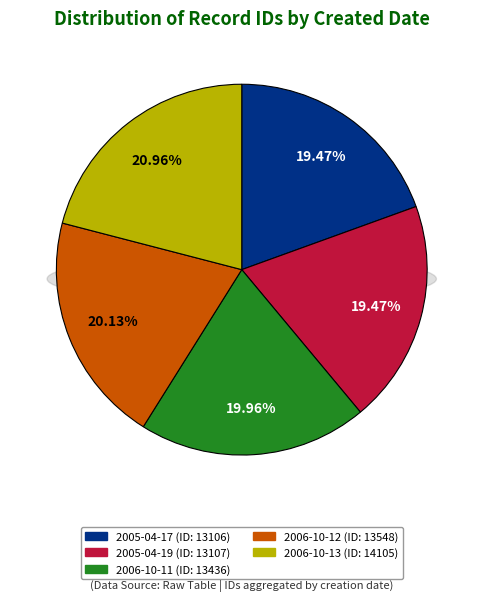

To the nearest percent, what is the average slice percentage?

20%